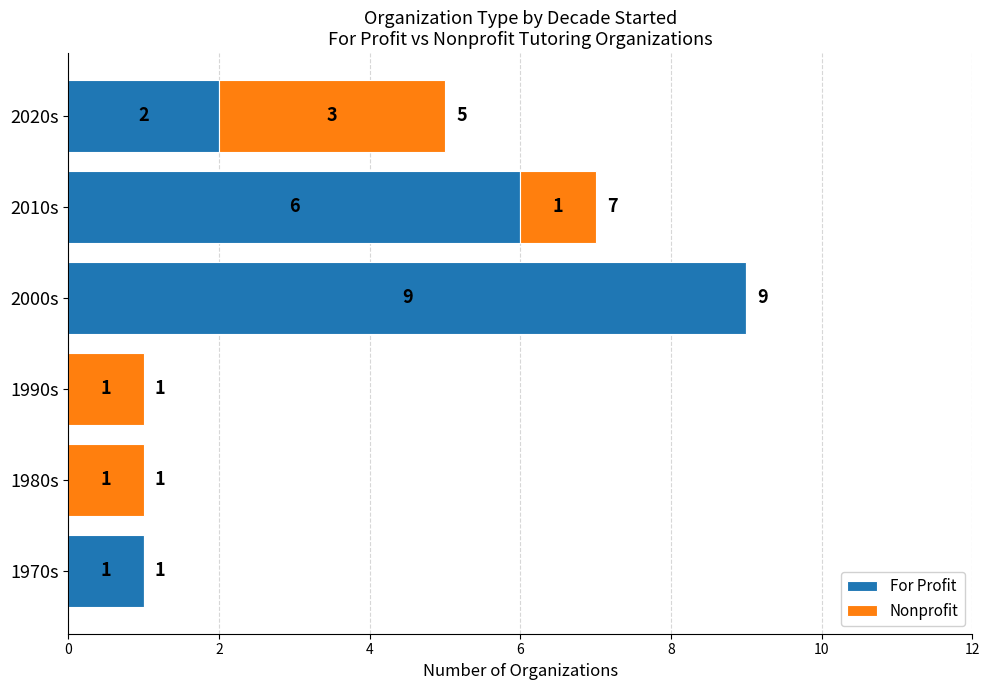

At which category is the sum across all series the highest?

2000s